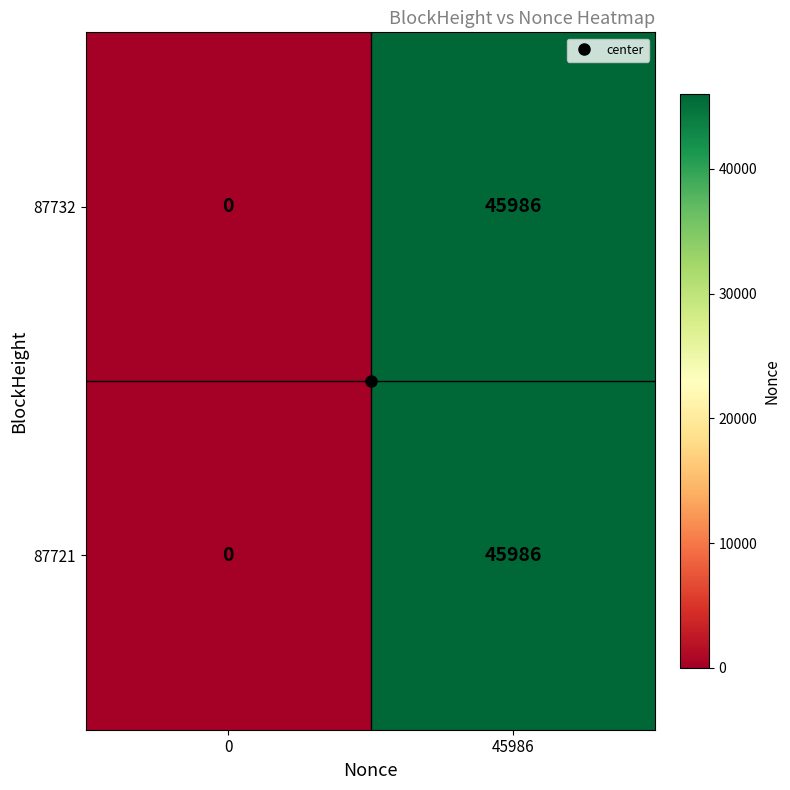

How many distinct data groups are displayed?

2